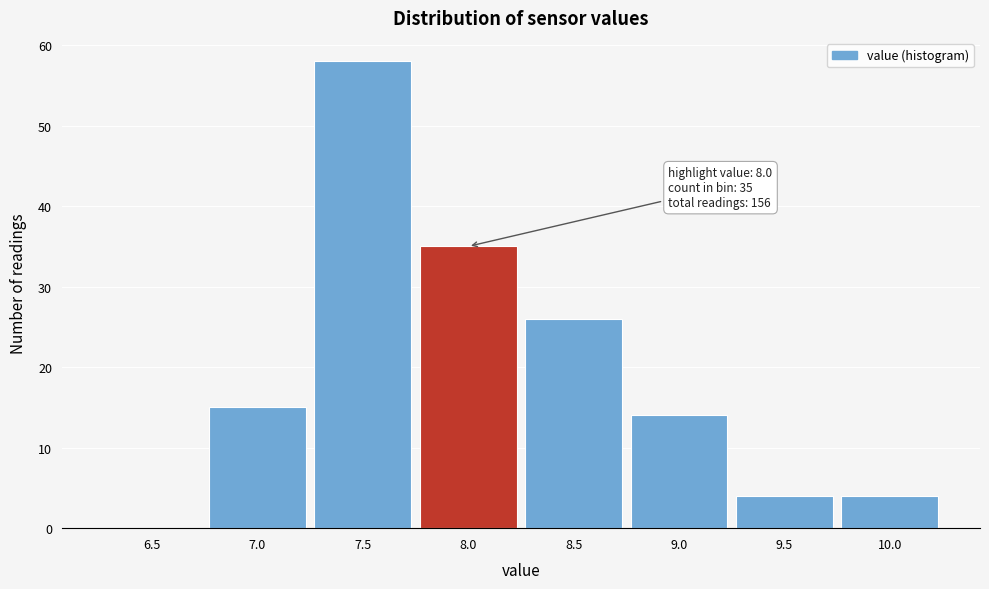

Reading right to left, what are all the values shown in this chart?

10.0=4	9.5=4	9.0=14	8.5=26	8.0=35	7.5=58	7.0=15	6.5=0